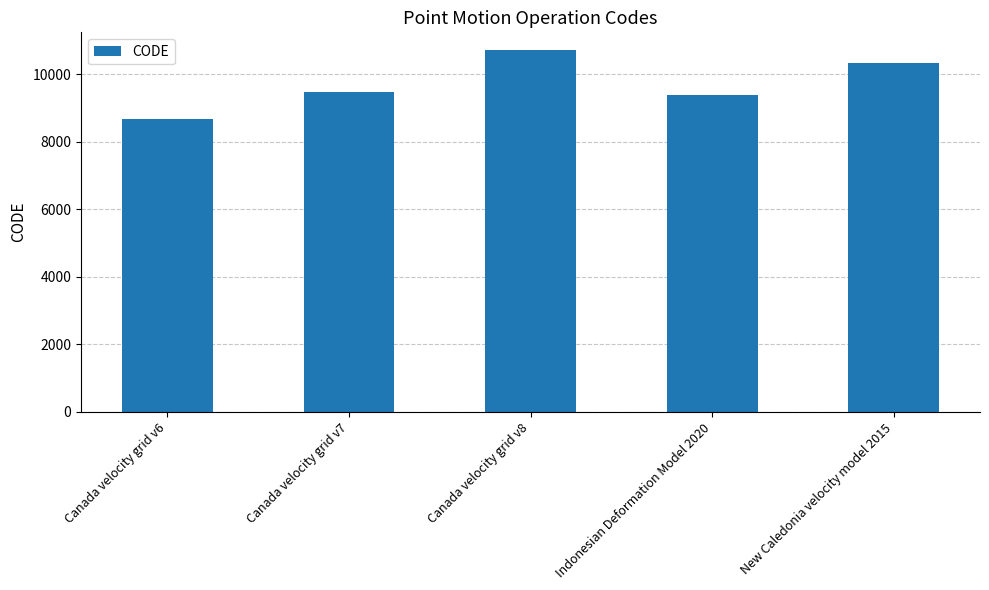

What is the label of the 3rd bar from the left?

Canada velocity grid v8